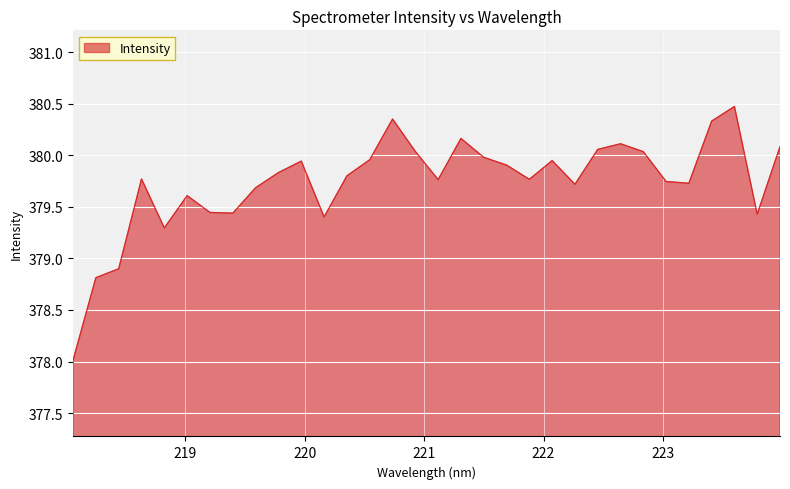

What is the smallest value displayed?

378.0